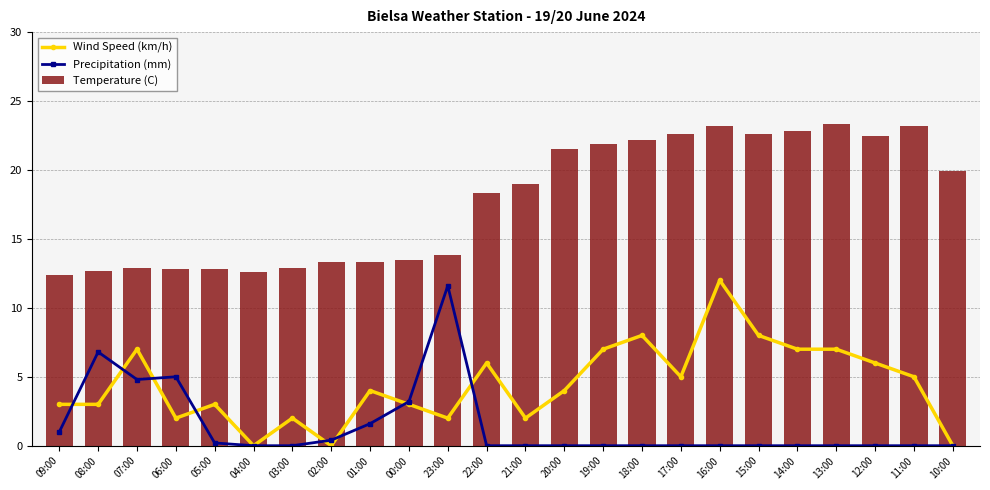

What is the average value of the Wind Speed (km/h) series?

4.4